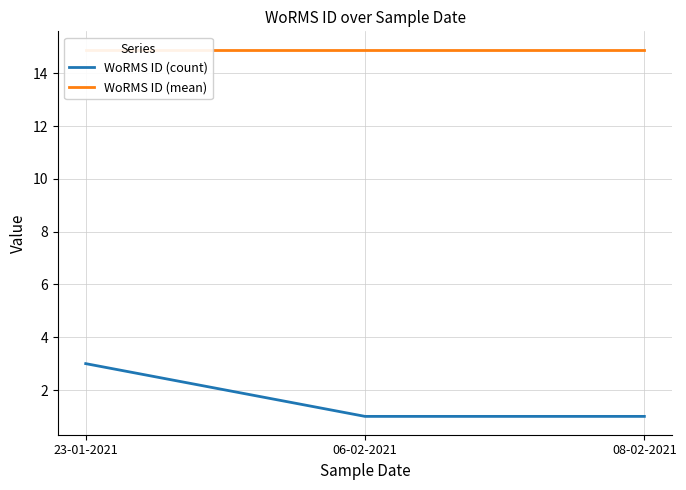

Where is WoRMS ID (mean) nearest to the value 14?

23-01-2021